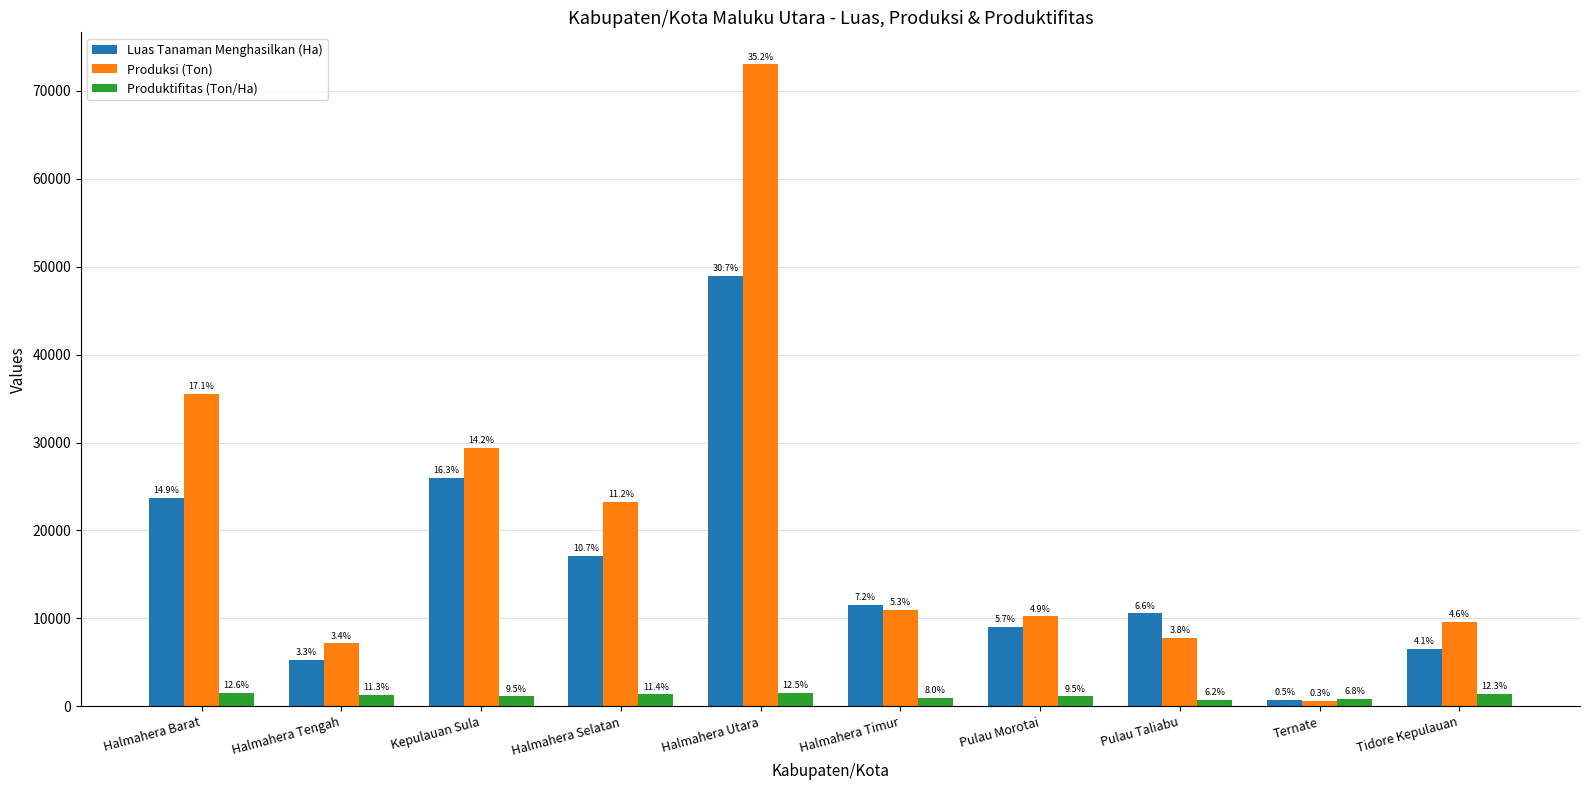

At how many categories does at least one series exceed 21975?

4